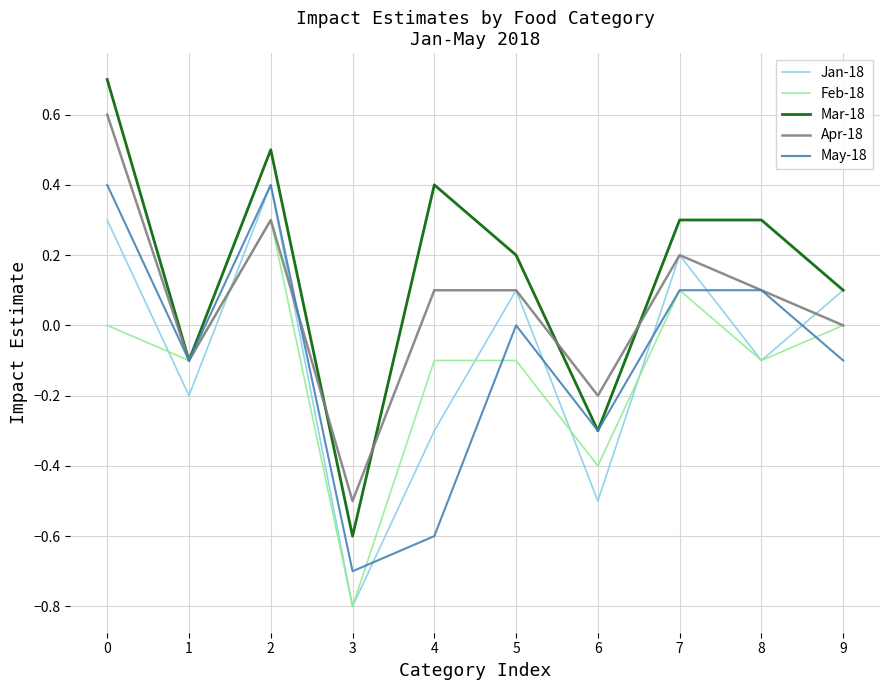

Which series has the largest total across all categories?

Mar-18